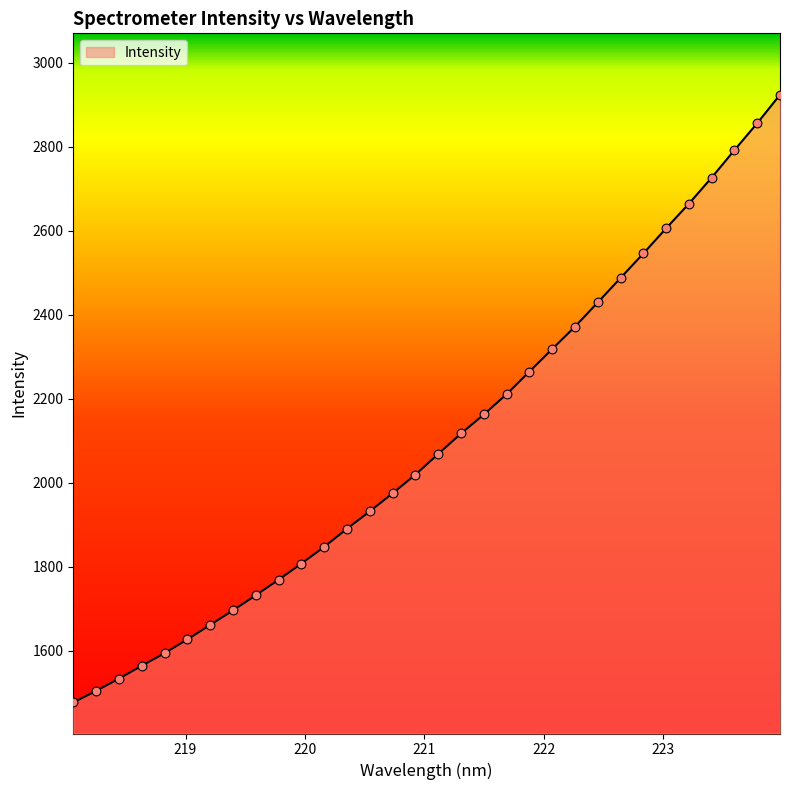

What is the smallest value displayed?

1476.7